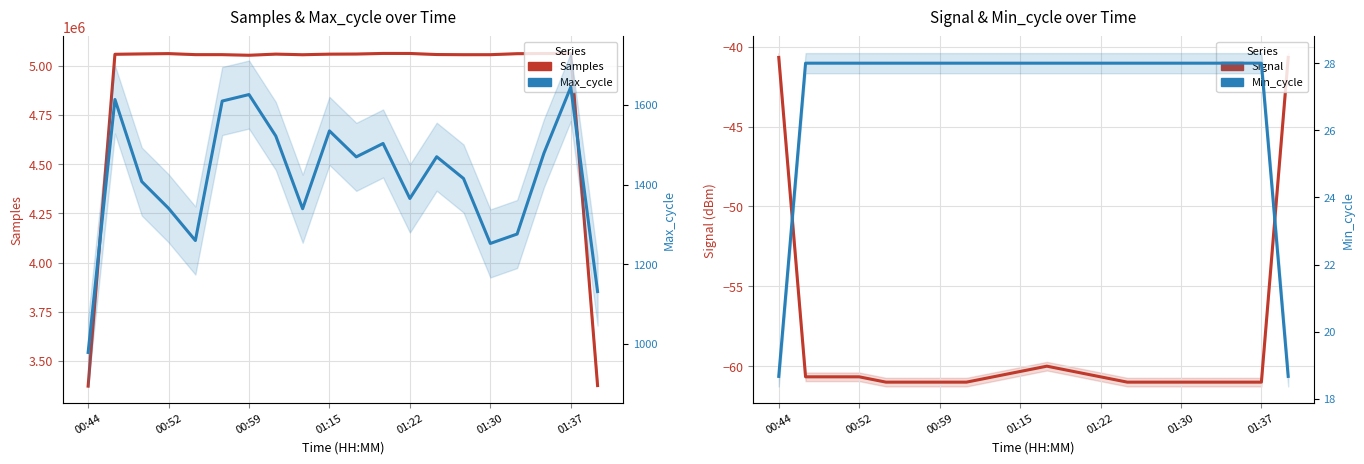

Which series has the largest total across all categories?

Samples